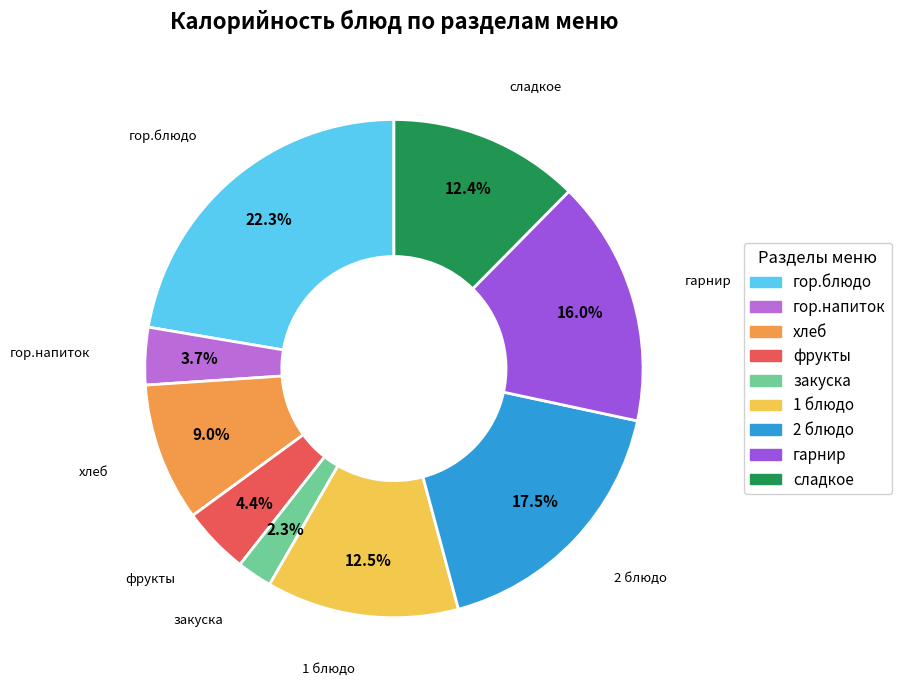

To the nearest percent, what is the difference between the largest and smallest slice percentages?

20%